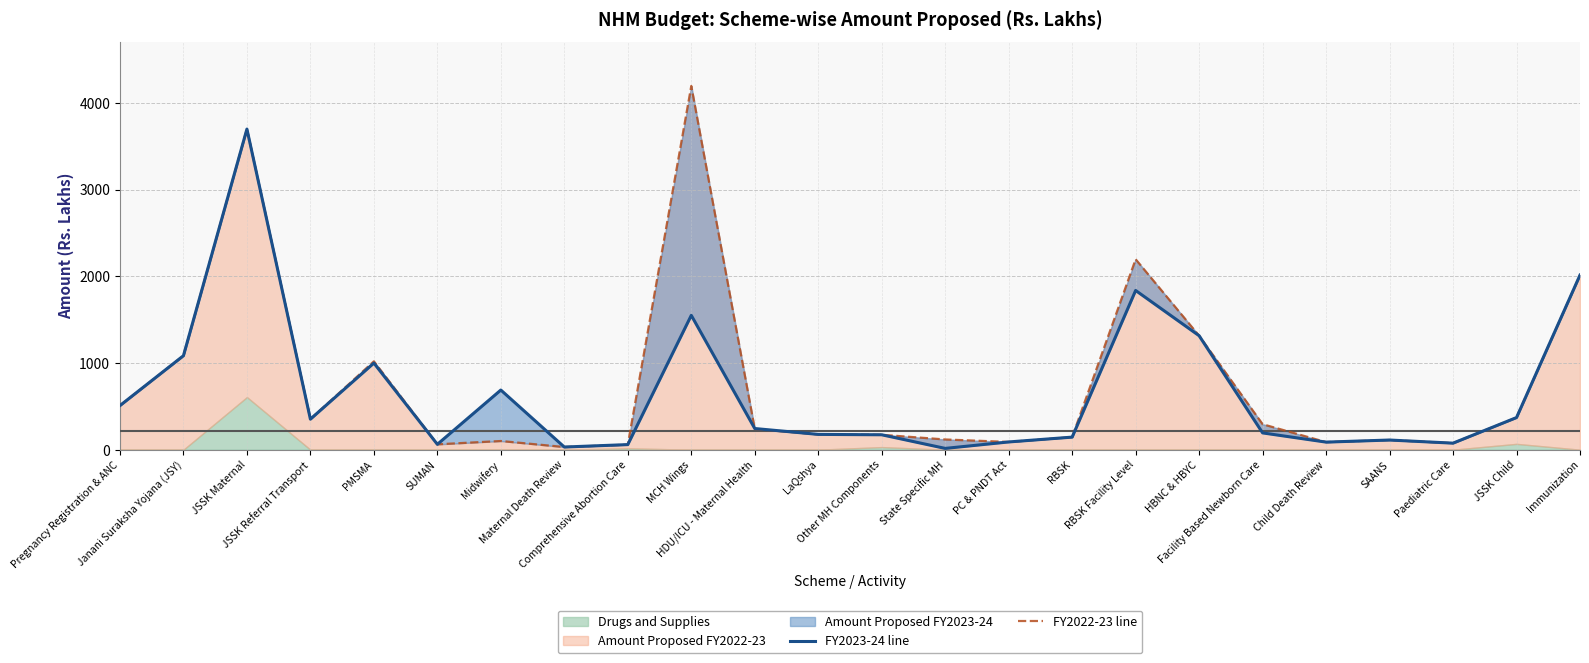

After their last crossing, which series has the higher values: FY2022-23 line or FY2023-24 line?

FY2023-24 line